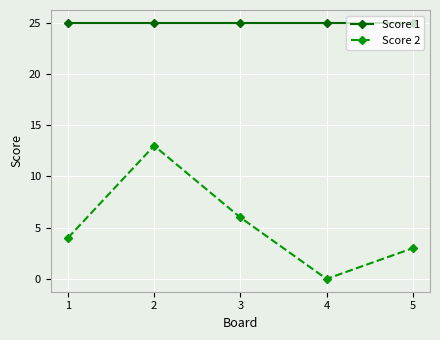

At how many categories does at least one series exceed 6?

5